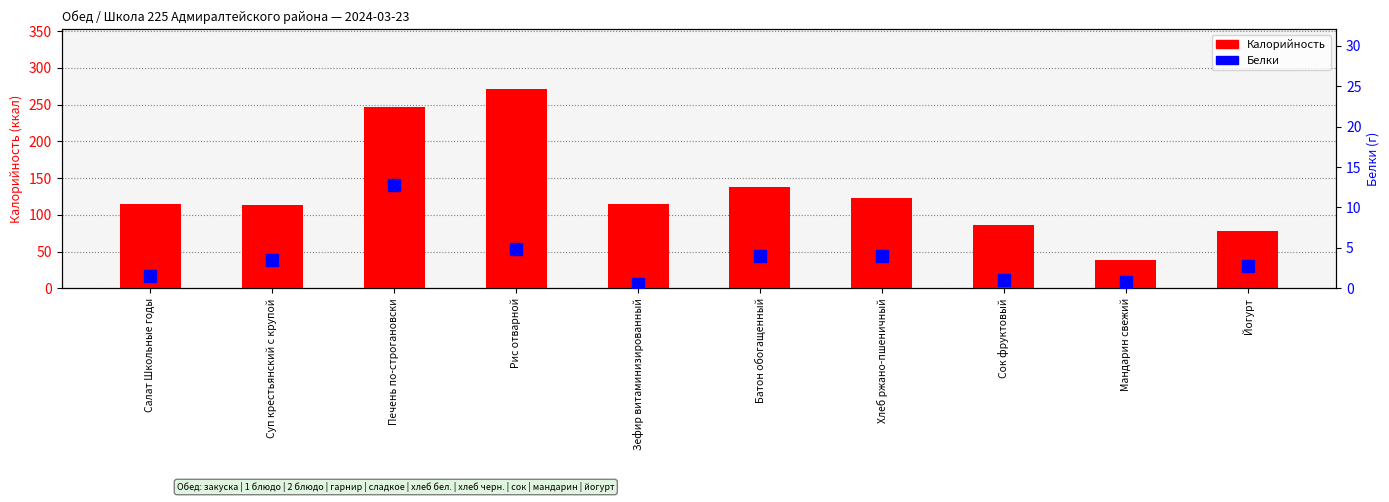

What is the value of the Белки bar at the 2nd from the left?

3.5